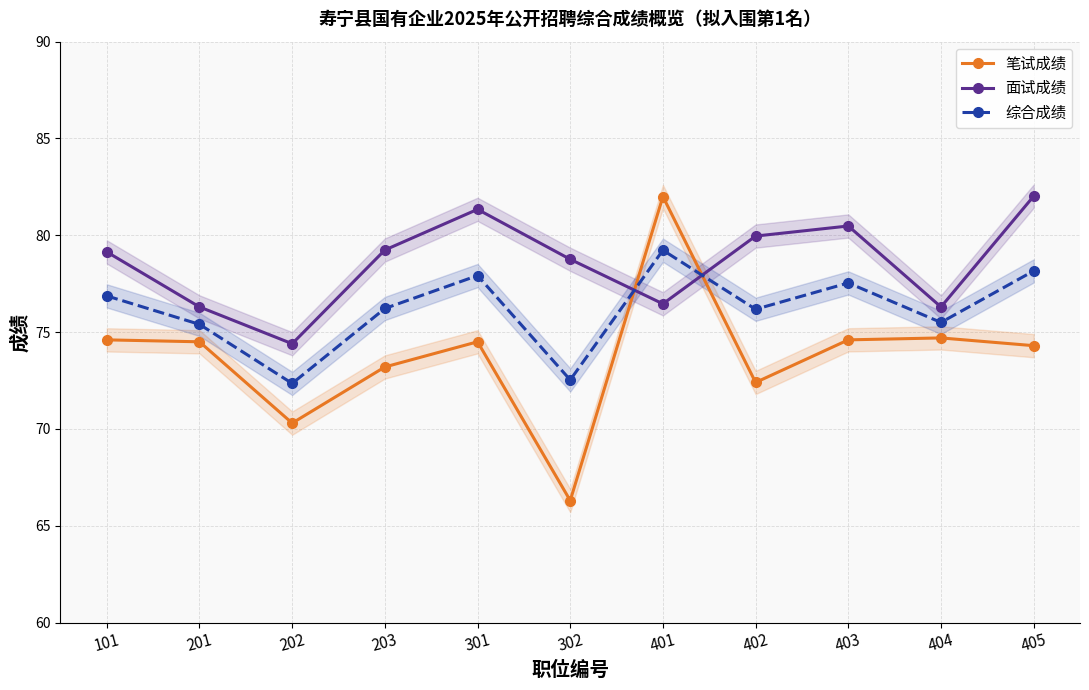

Reading left to right, what are all the values shown in this chart?

笔试成绩: 74.6	74.5	70.3	73.2	74.5	66.3	82.0	72.4	74.6	74.7	74.3
面试成绩: 79.1	76.3	74.4	79.2	81.3	78.8	76.5	80.0	80.5	76.3	82.0
综合成绩: 76.9	75.4	72.3	76.2	77.9	72.5	79.2	76.2	77.5	75.5	78.2